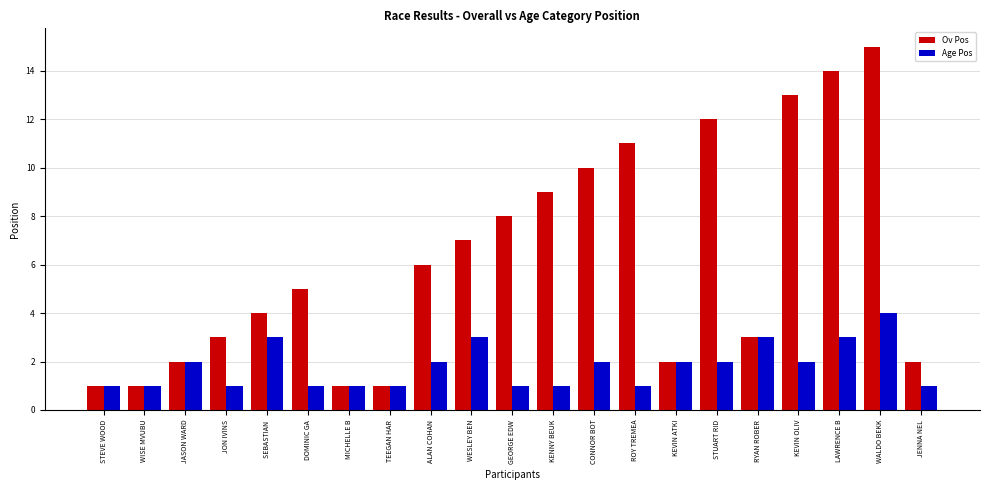

What is the value of the Age Pos bar at the 16th from the left?

2